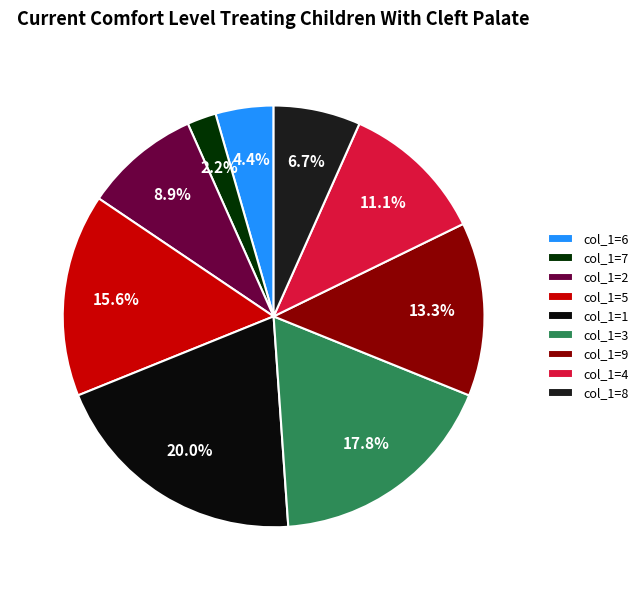

Count the number of slices in the pie.

9